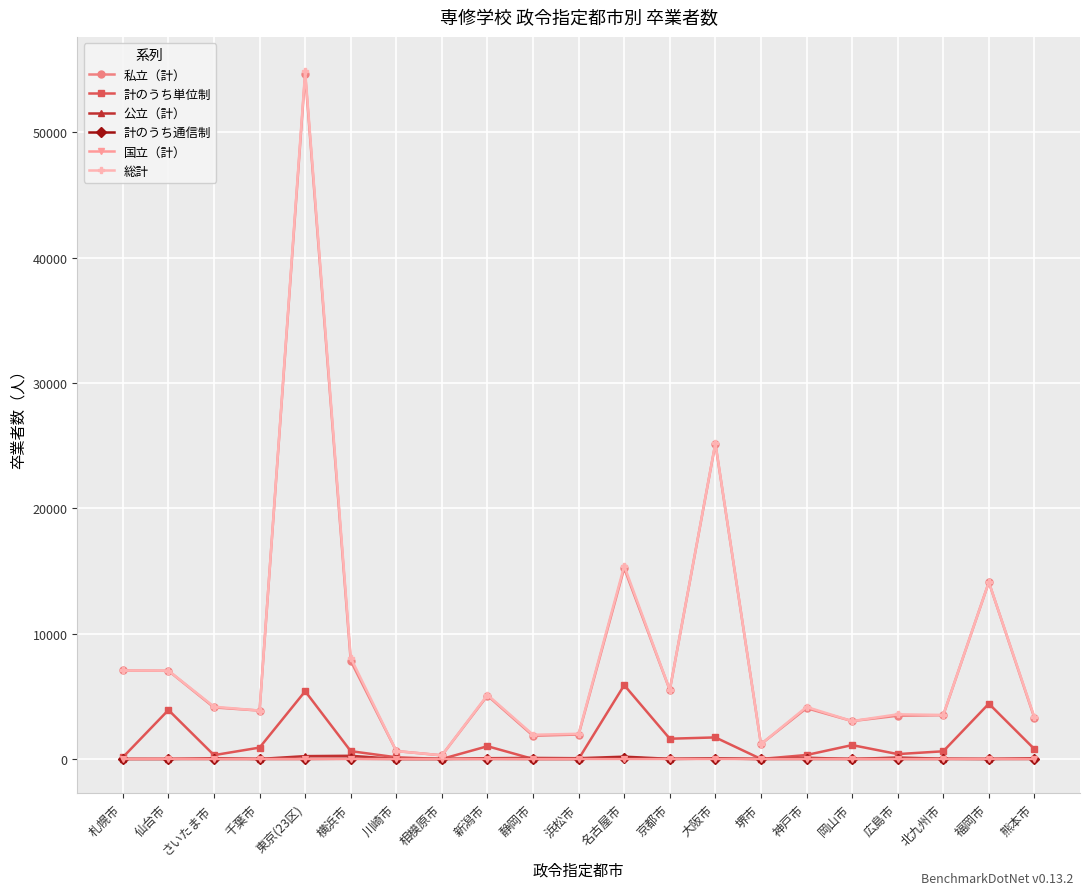

At which label does 総計 reach its peak?

東京(23区)